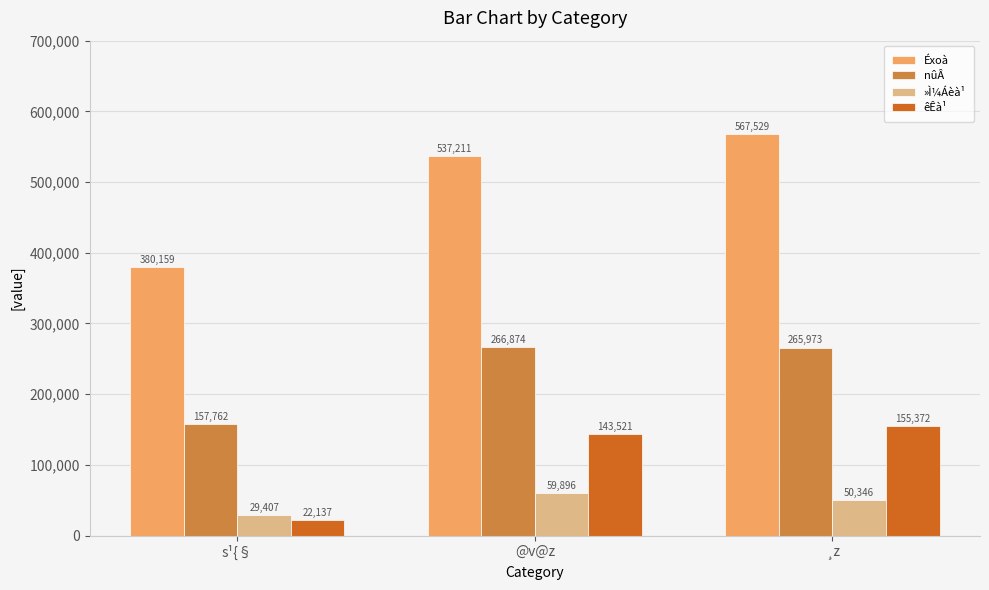

How many bars are there in total?

12